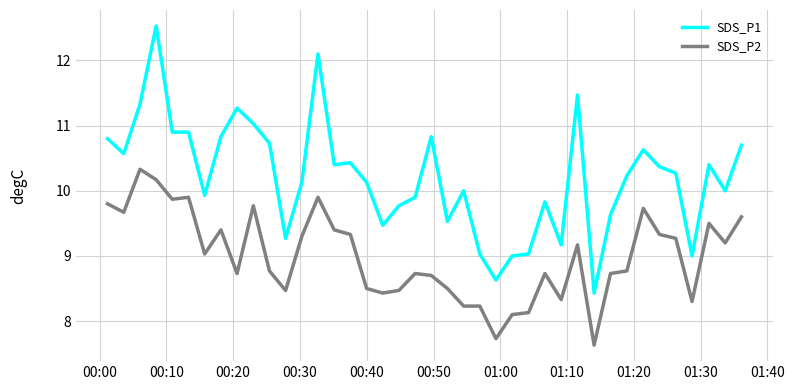

True or false: SDS_P2 and SDS_P1 intersect in this chart.

False